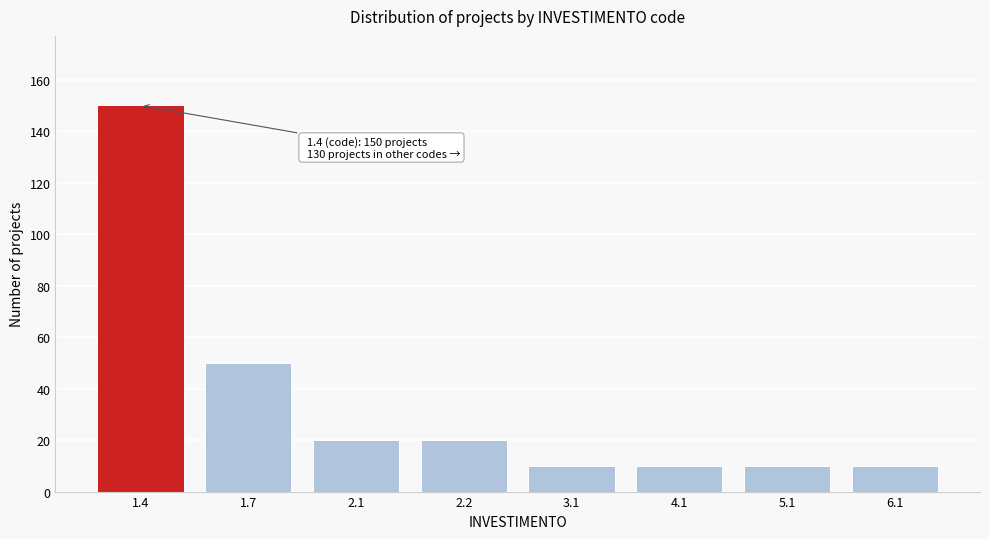

Reading right to left, list all the values displayed in this chart.

6.1=10	5.1=10	4.1=10	3.1=10	2.2=20	2.1=20	1.7=50	1.4=150